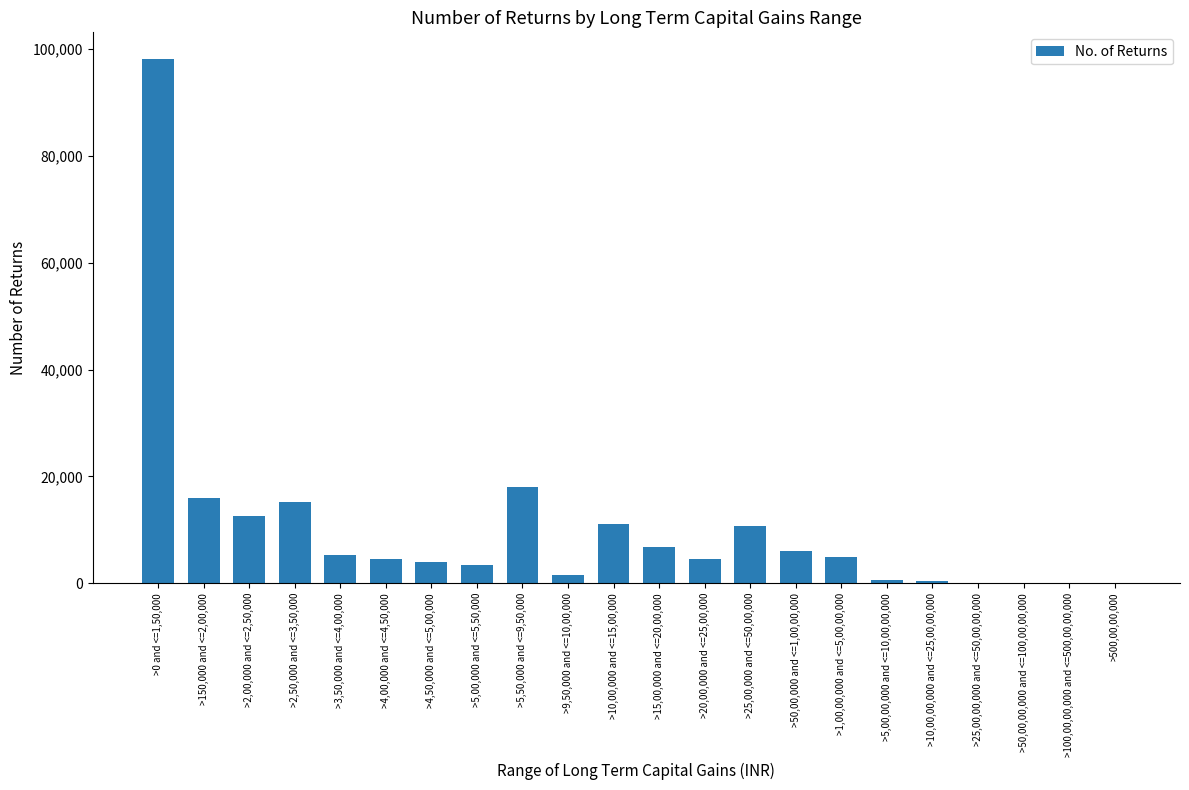

At which label is the value closest to 49114?

>5,50,000 and <=9,50,000